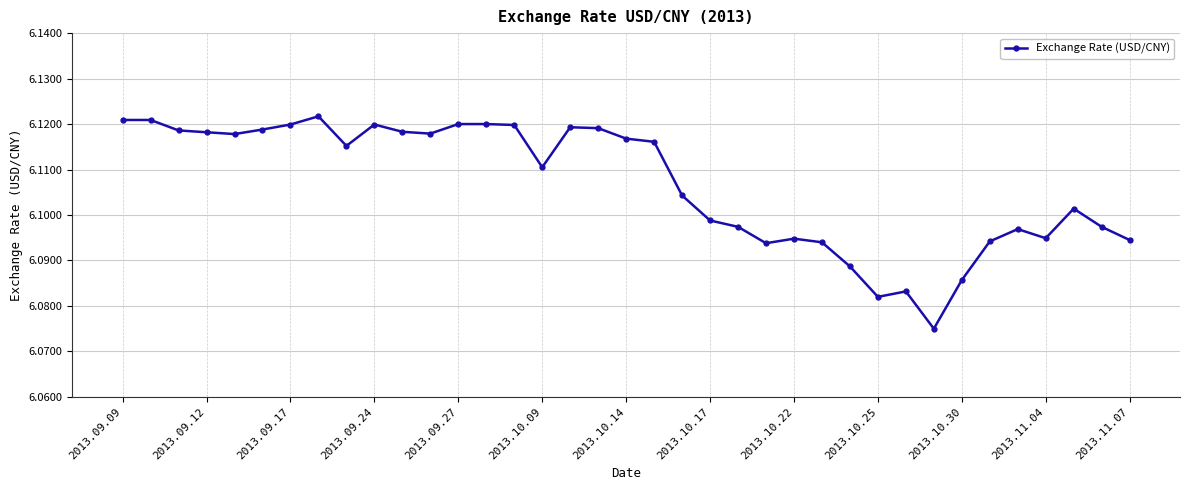

How many lines are shown in the chart?

1